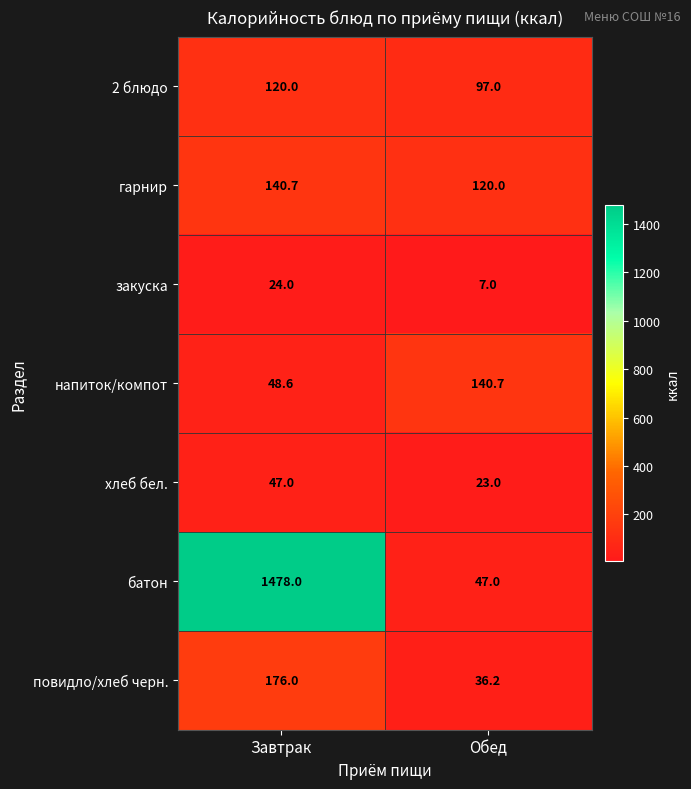

Is it true that напиток/компот equals 224.1 at Обед?

False